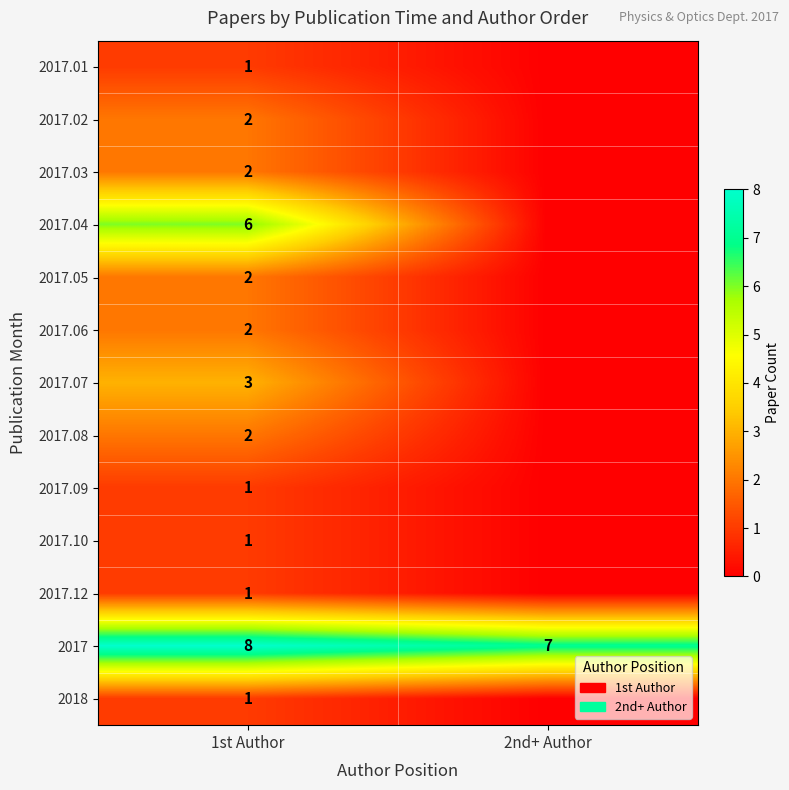

What is the total value across all series at 1st Author?

32